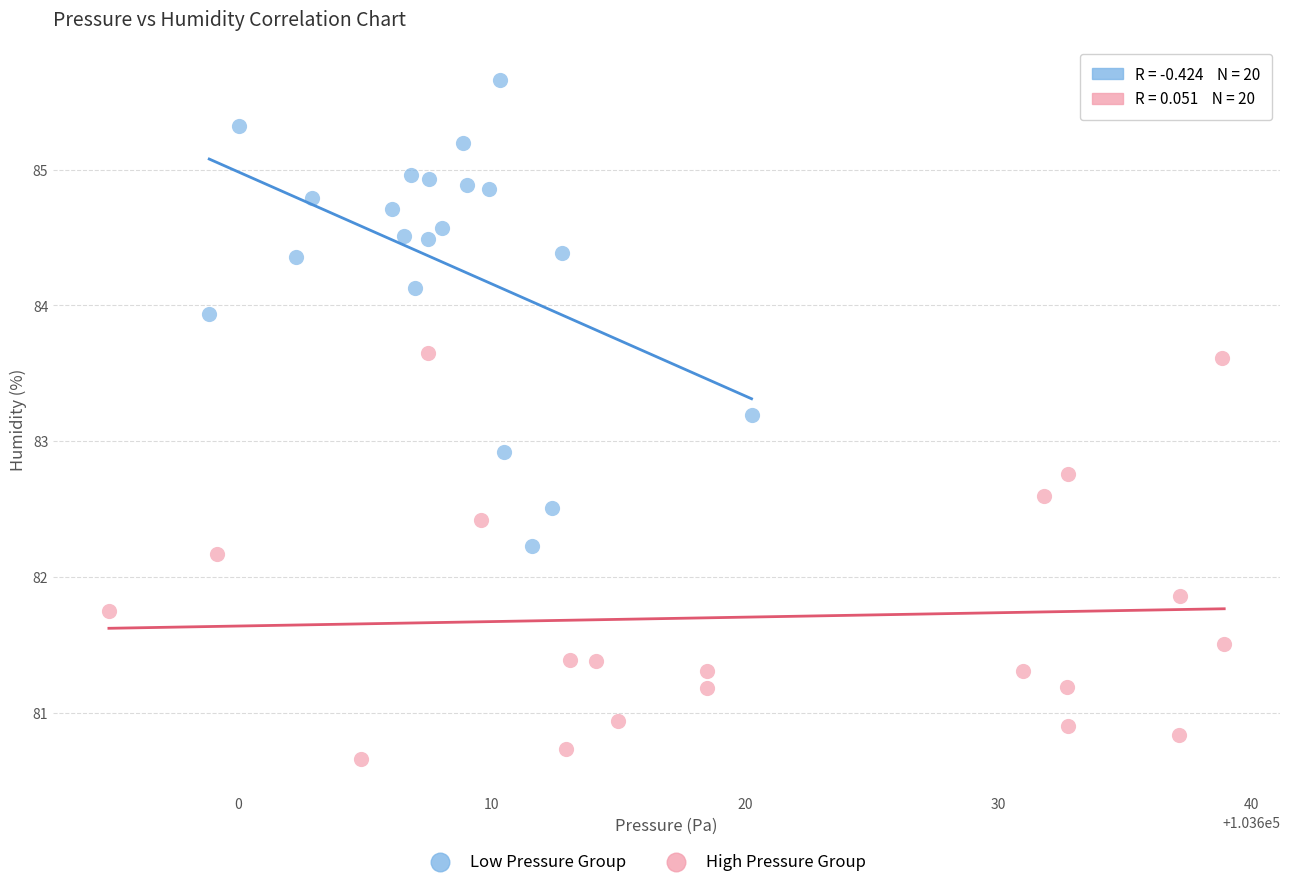

Which series reaches the minimum Y coordinate?

High Pressure Group